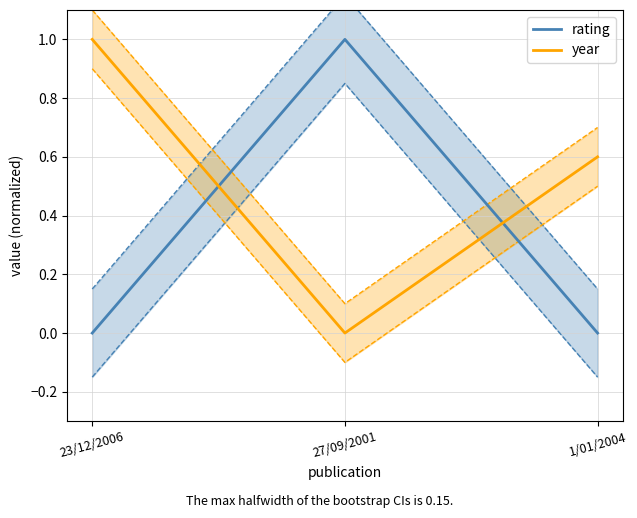

Rank the series by their maximum value, from lowest to highest.

rating, year